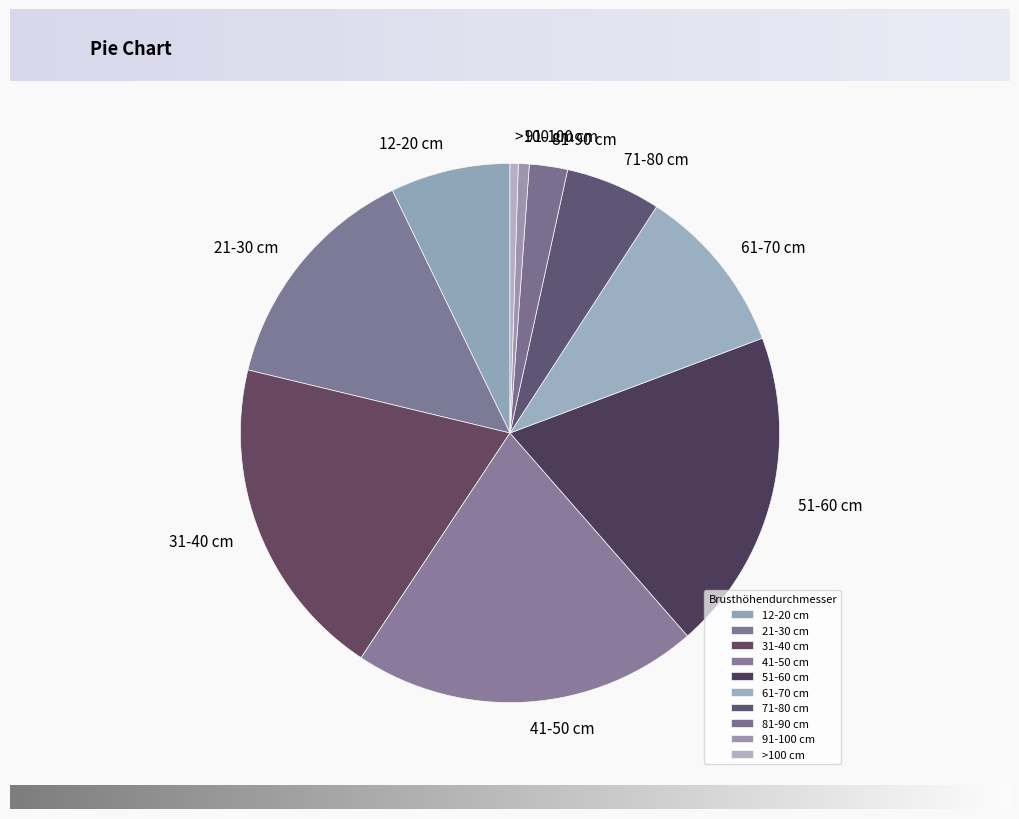

True or false: 31-40 cm accounts for 19% of the total.

True